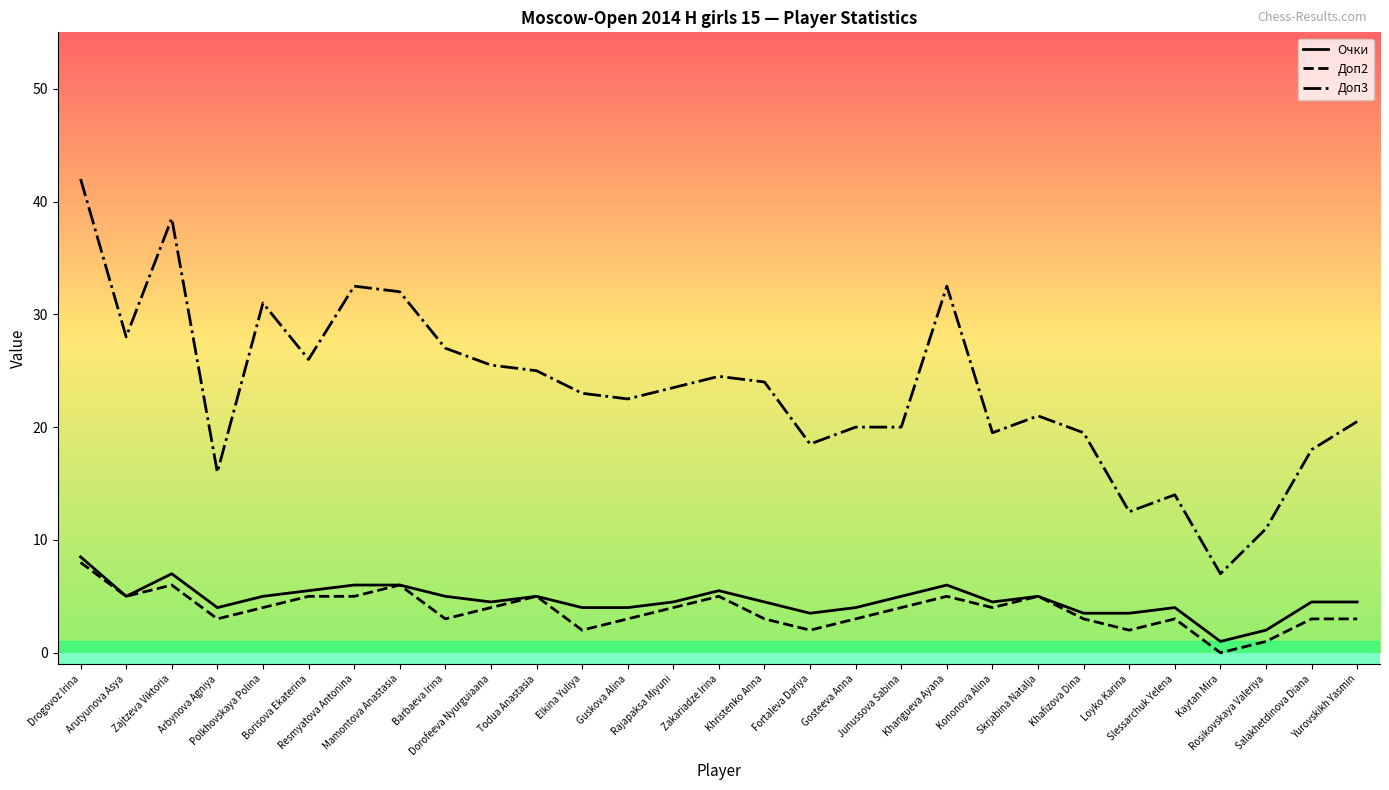

True or false: Доп3 and Доп2 cross at least once.

False